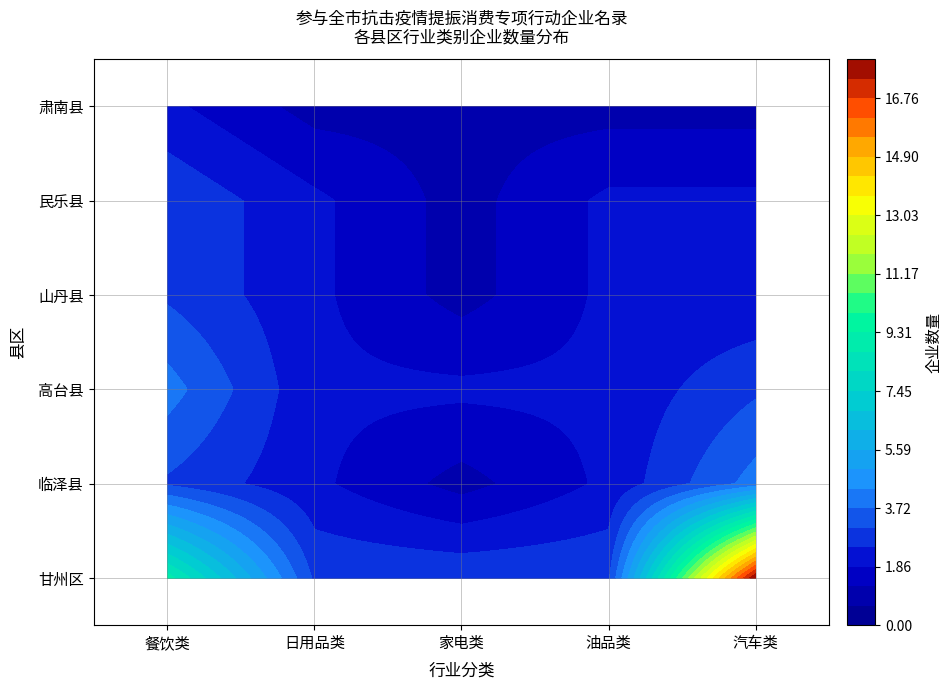

How many 临泽县 values are between 2 and 3?

3